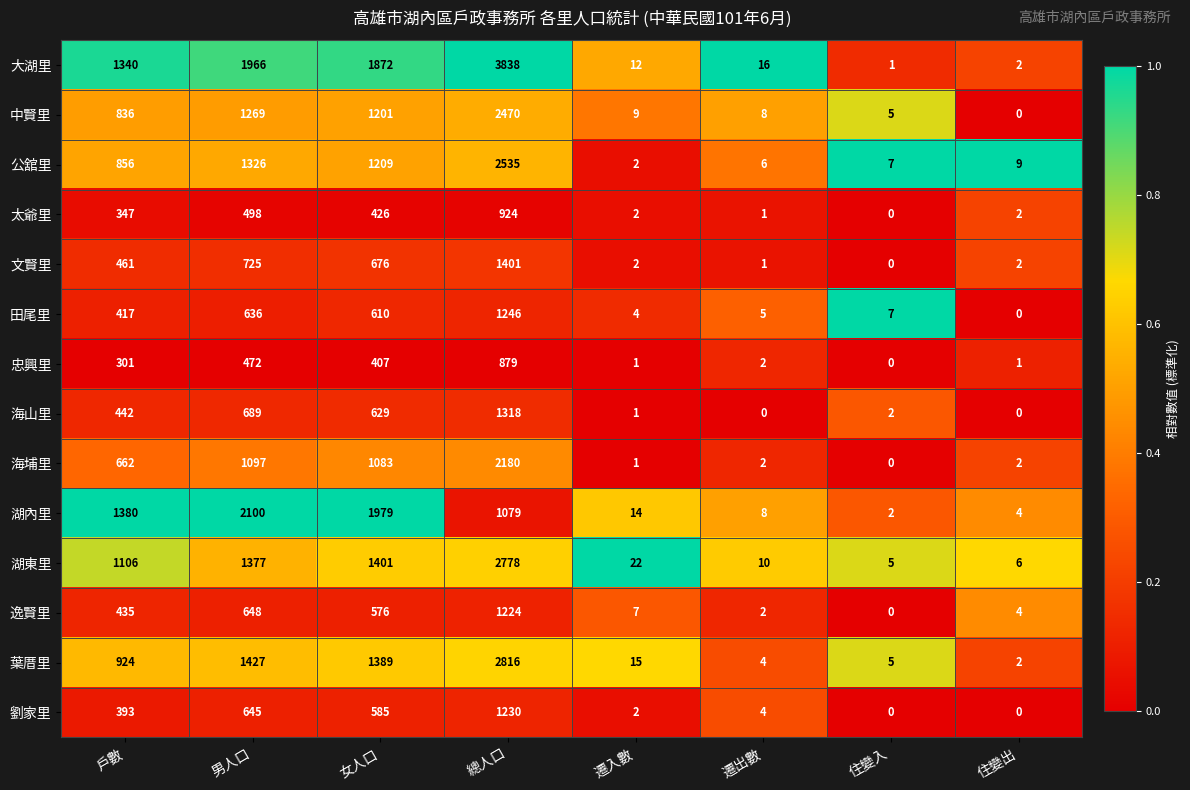

What is the difference between the 忠興里 values at 總人口 and 遷入數?

878